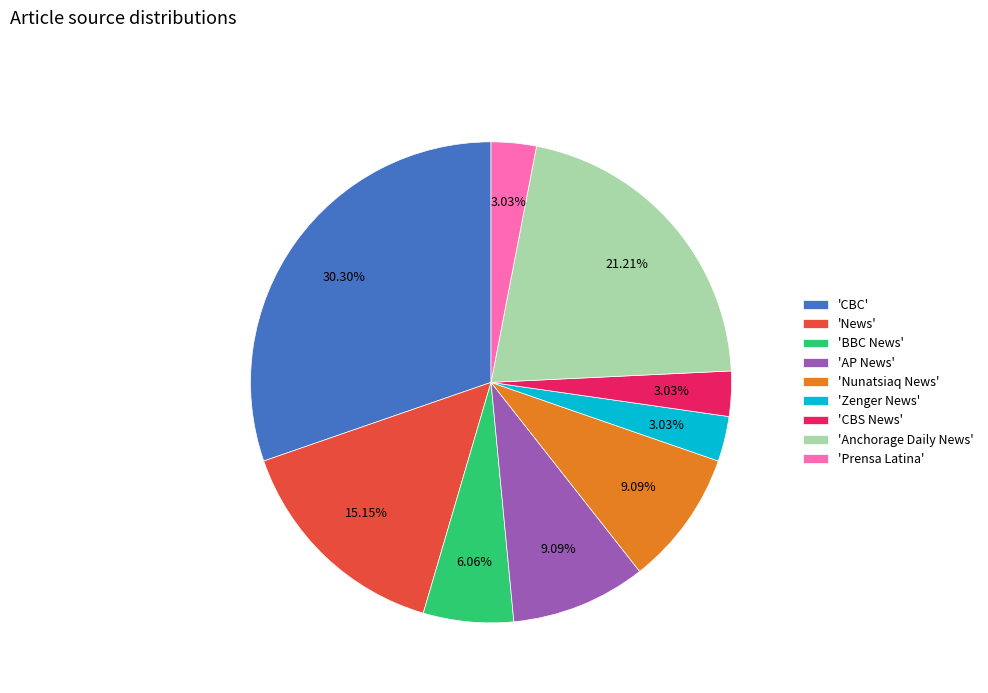

To the nearest percent, what is the difference between the largest and smallest slice percentages?

27%